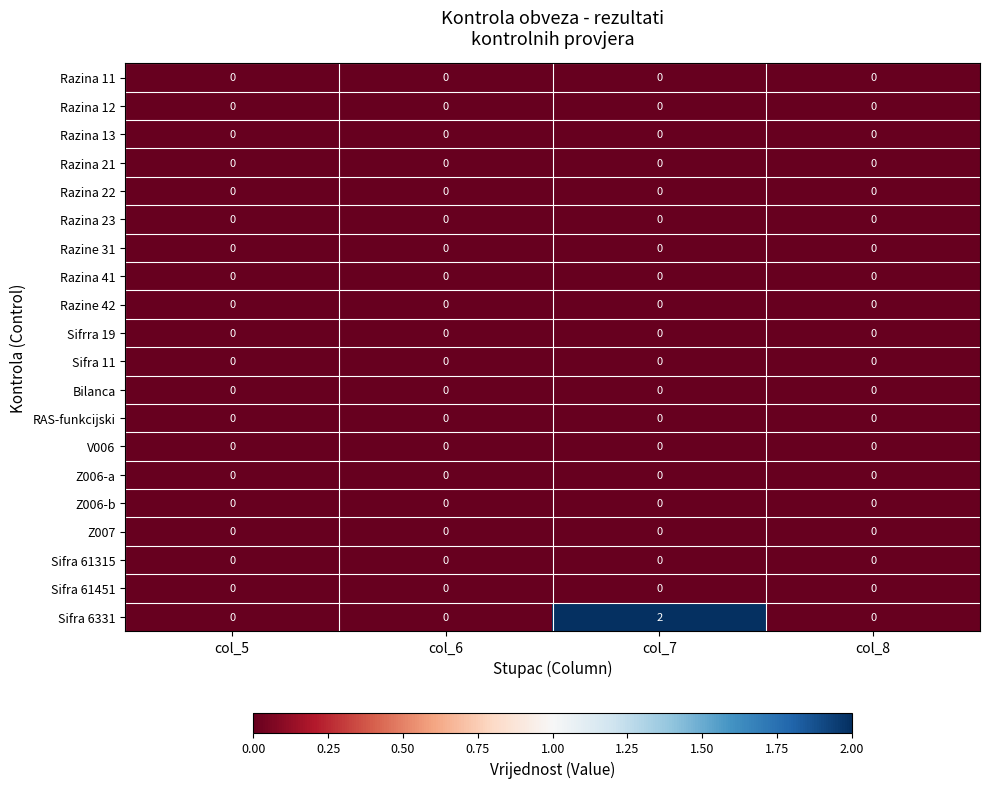

Which category has the highest value across all series?

col_7